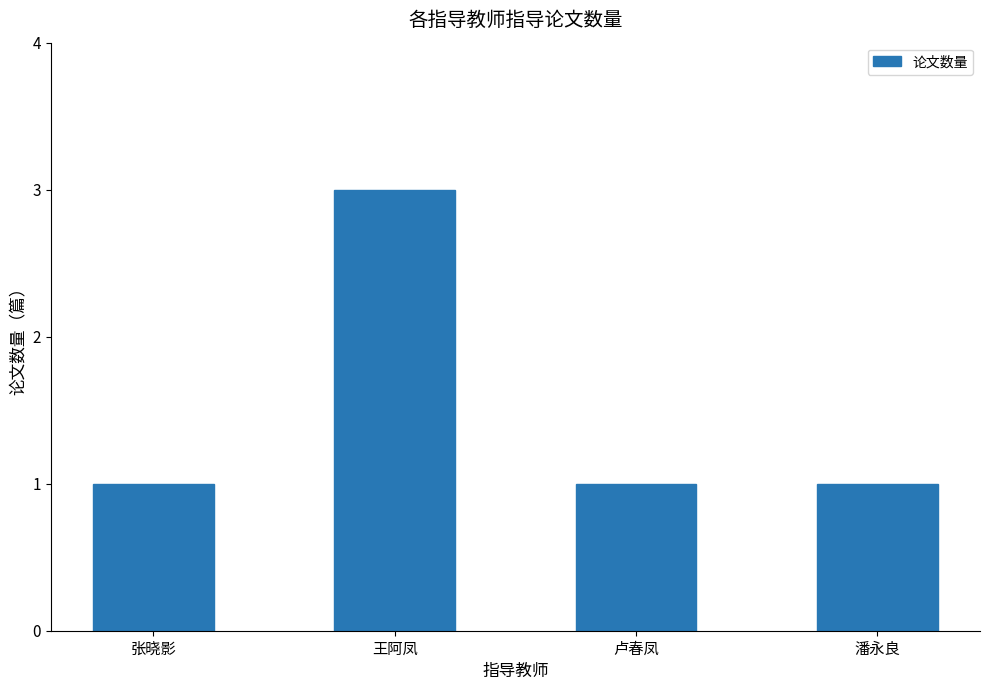

What is the difference between the maximum and second lowest values?

2